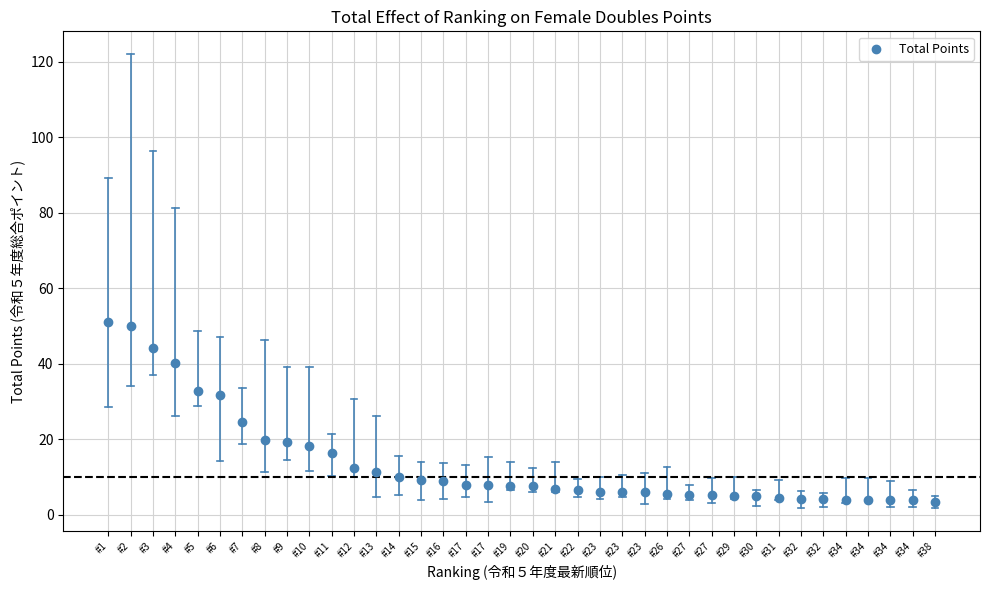

What is the range of X values (max minus min)?

37.0